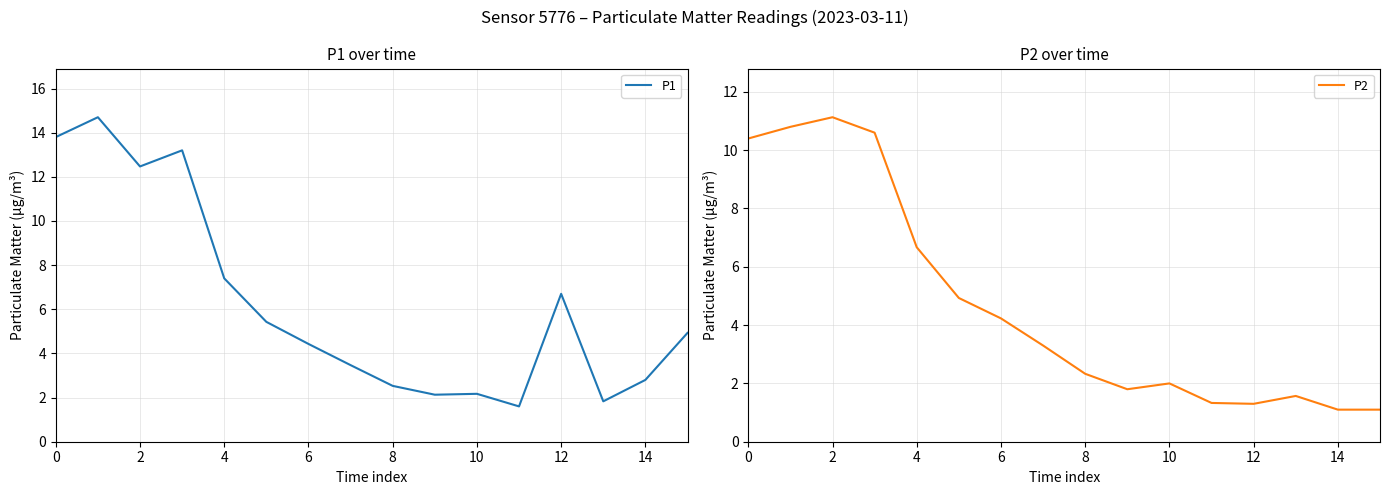

Where is P1 nearest to the value 8?

4